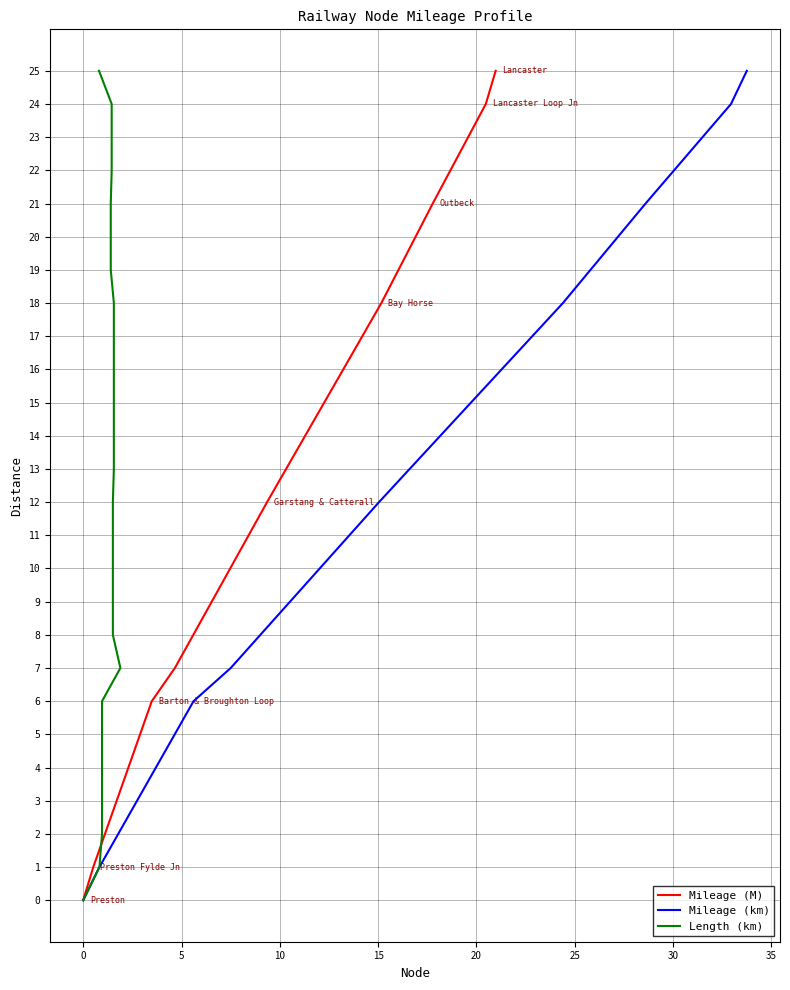

What is the highest value of the Mileage (km) series?

25